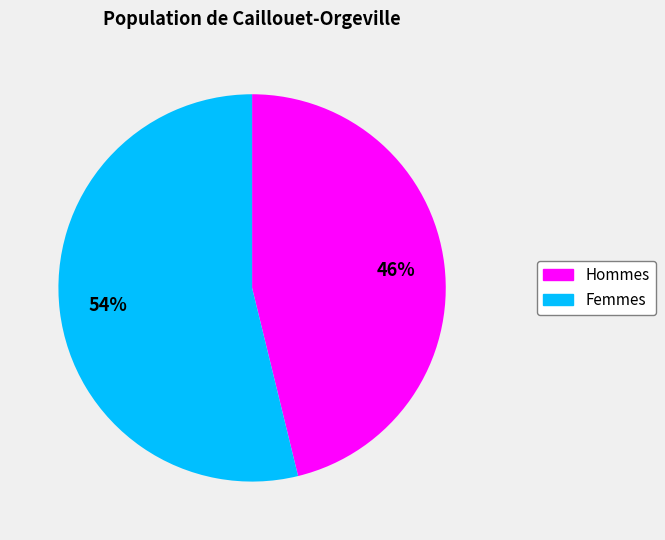

To the nearest percent, what is the average slice percentage?

50%